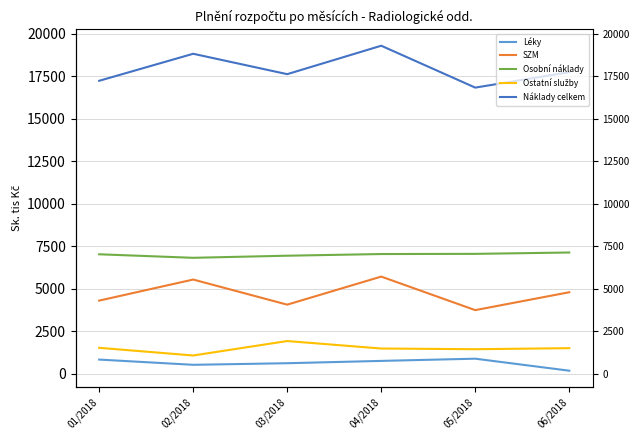

What is the difference between the maximum and minimum values in the Léky series?

705.8